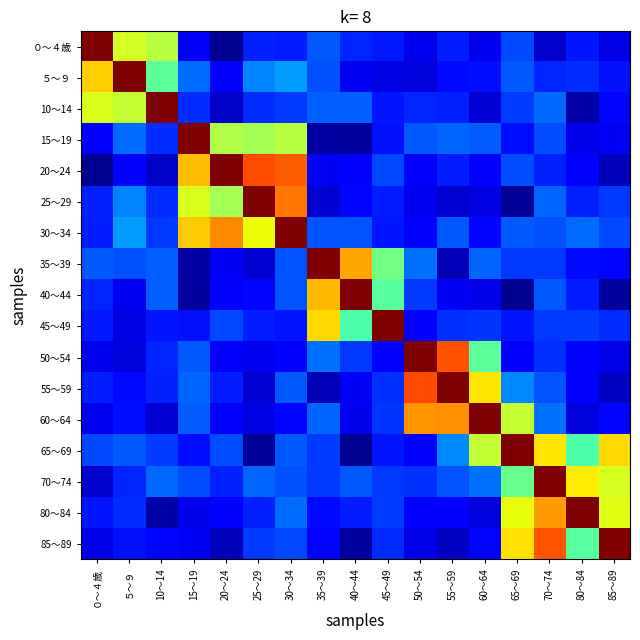

Which series has the largest total across all categories?

30～34